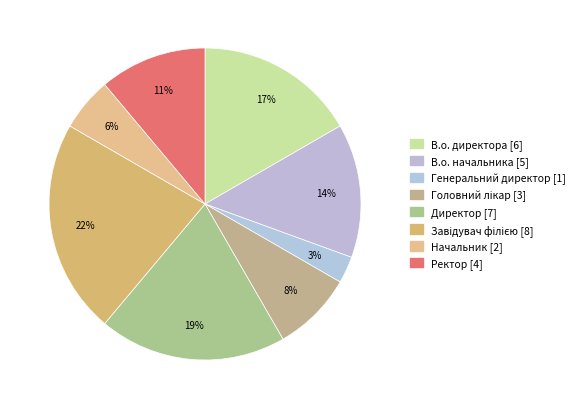

How many segments does this pie chart have?

8